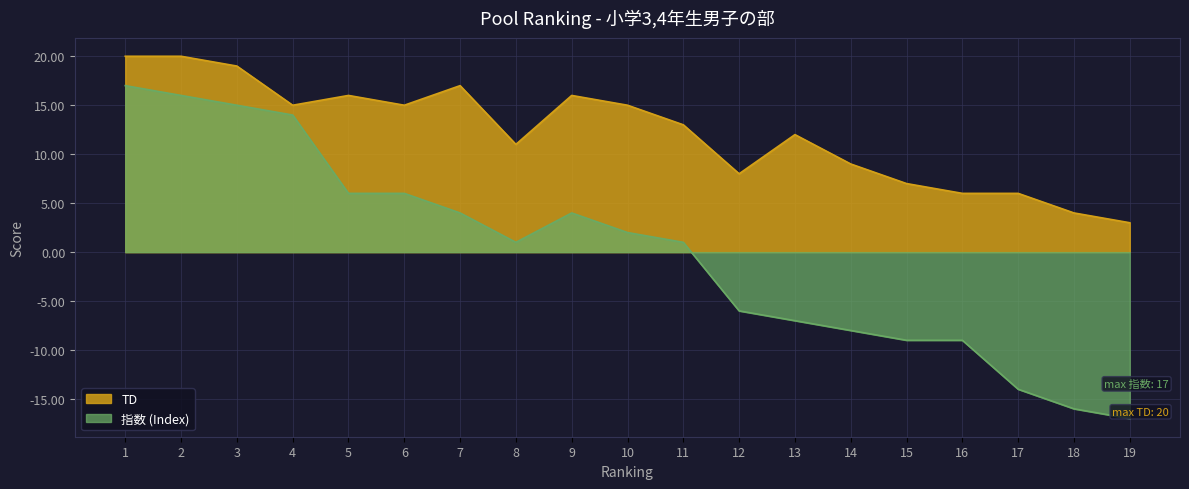

The value of 指数 (Index) at 11 is 0. True or false?

False